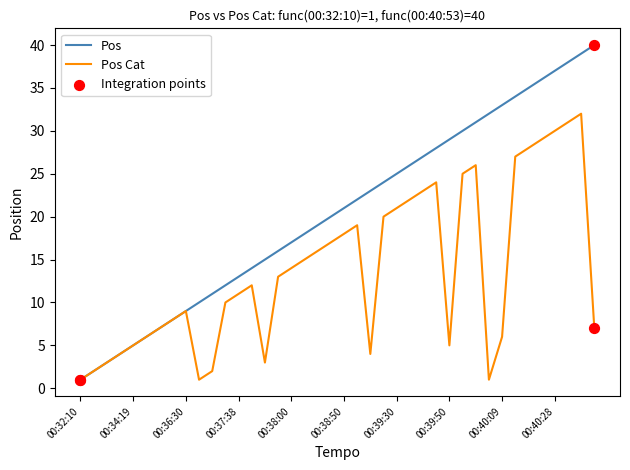

Which series has the largest total across all categories?

Pos